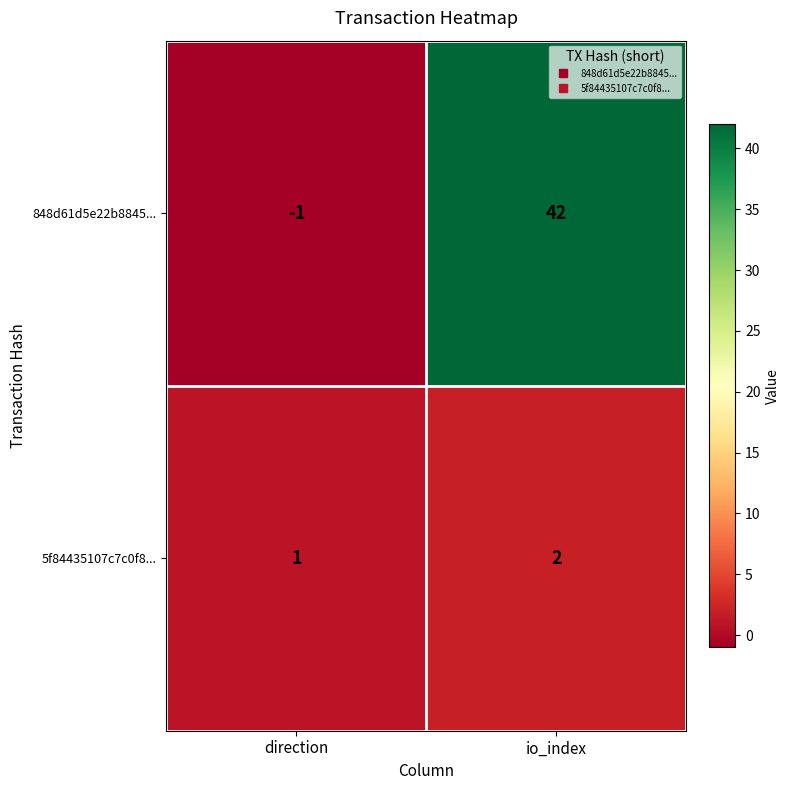

At how many categories does at least one series exceed 21?

1